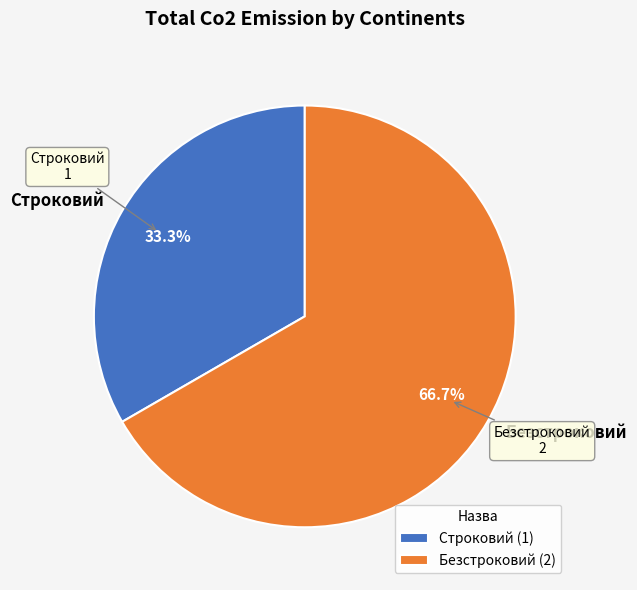

Which category has the smallest portion of the pie?

Строковий